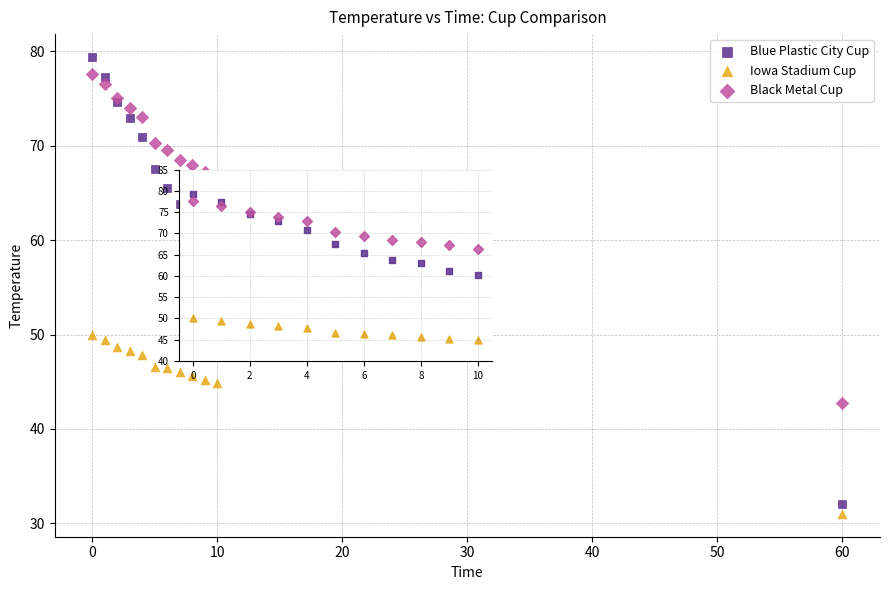

In the Iowa Stadium Cup series, what Y value is closest to 40?

44.9